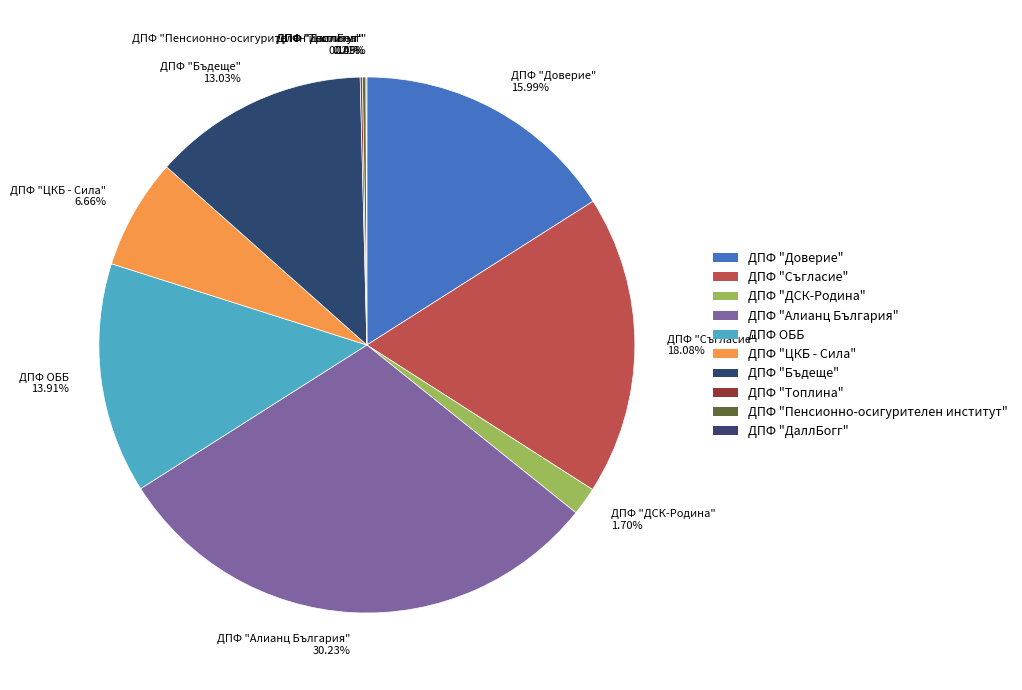

Which category has the biggest portion of the pie?

ДПФ "Алианц България"